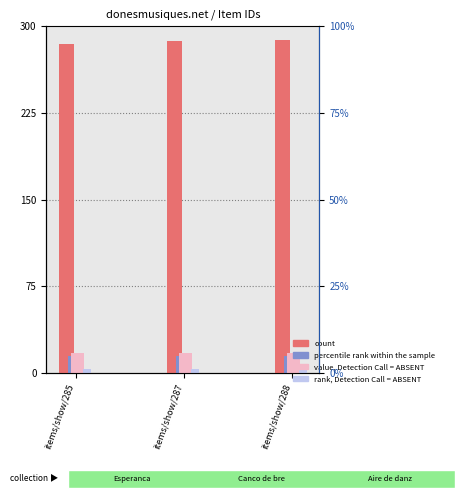

Between items/show/287 and items/show/288, which series saw the biggest shift?

item id (count)